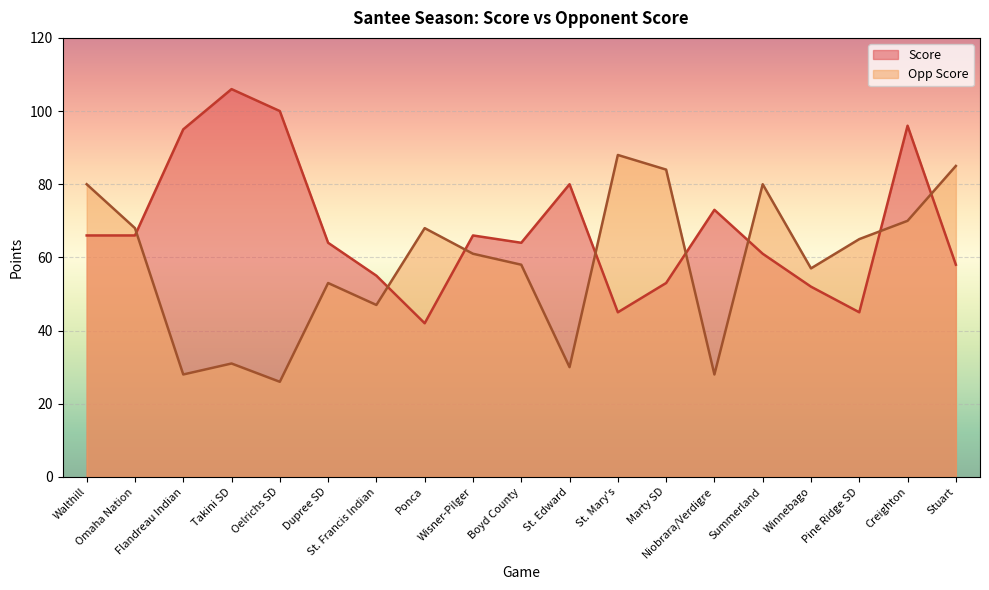

At how many categories does at least one series exceed 61?

17